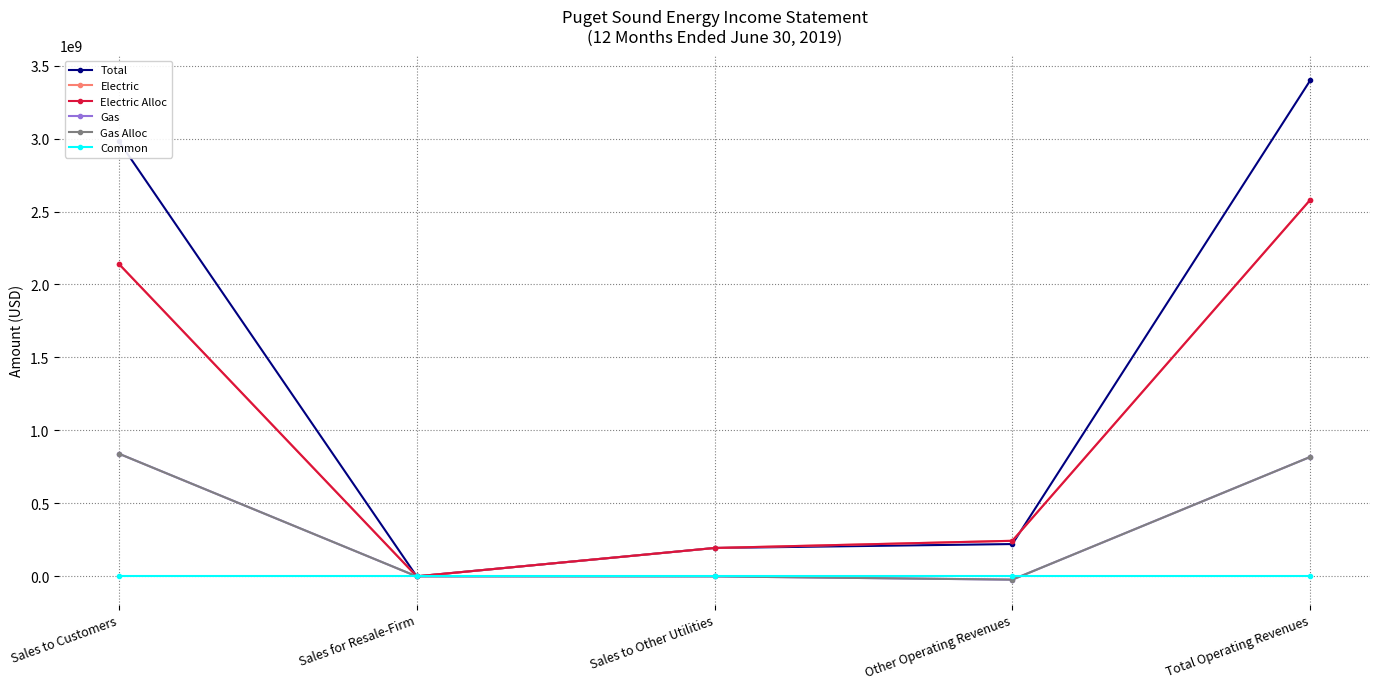

Reading right to left, extract all data points from this chart.

Total: Total Operating Revenues=3398089630.8	Other Operating Revenues=221567110.4	Sales to Other Utilities=194579202.6	Sales for Resale-Firm=344969.9	Sales to Customers=2981598348.0
Electric: Total Operating Revenues=2579697204.8	Other Operating Revenues=243899230.6	Sales to Other Utilities=194579202.6	Sales for Resale-Firm=344969.9	Sales to Customers=2140873801.8
Electric Alloc: Total Operating Revenues=2579697204.8	Other Operating Revenues=243899230.6	Sales to Other Utilities=194579202.6	Sales for Resale-Firm=344969.9	Sales to Customers=2140873801.8
Gas: Total Operating Revenues=818392426.0	Other Operating Revenues=-22332120.2	Sales to Other Utilities=0.0	Sales for Resale-Firm=0.0	Sales to Customers=840724546.2
Gas Alloc: Total Operating Revenues=818392426.0	Other Operating Revenues=-22332120.2	Sales to Other Utilities=0.0	Sales for Resale-Firm=0.0	Sales to Customers=840724546.2
Common: Total Operating Revenues=0.0	Other Operating Revenues=0.0	Sales to Other Utilities=0.0	Sales for Resale-Firm=0.0	Sales to Customers=0.0